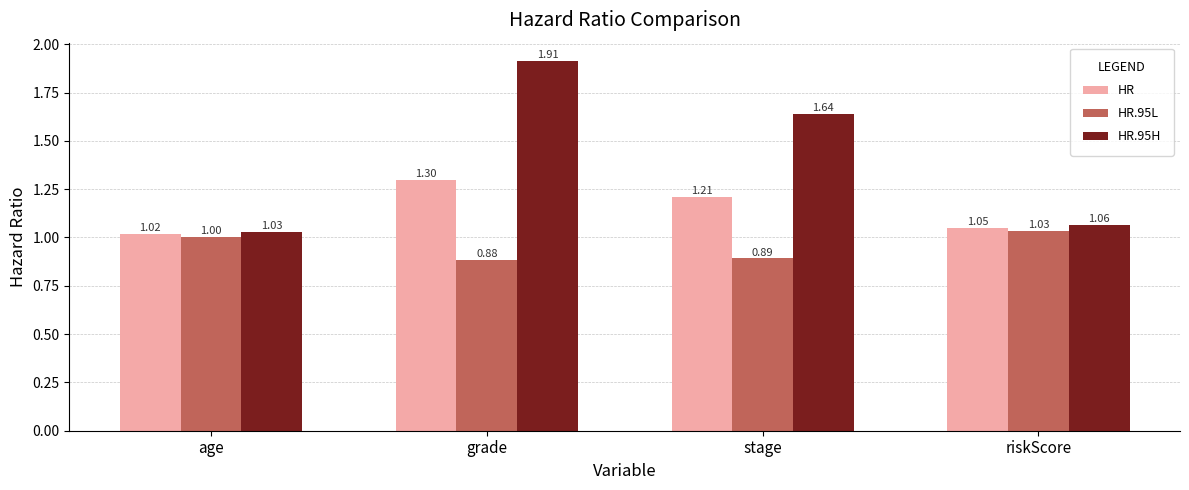

What is the average value of the HR.95H series?

1.4